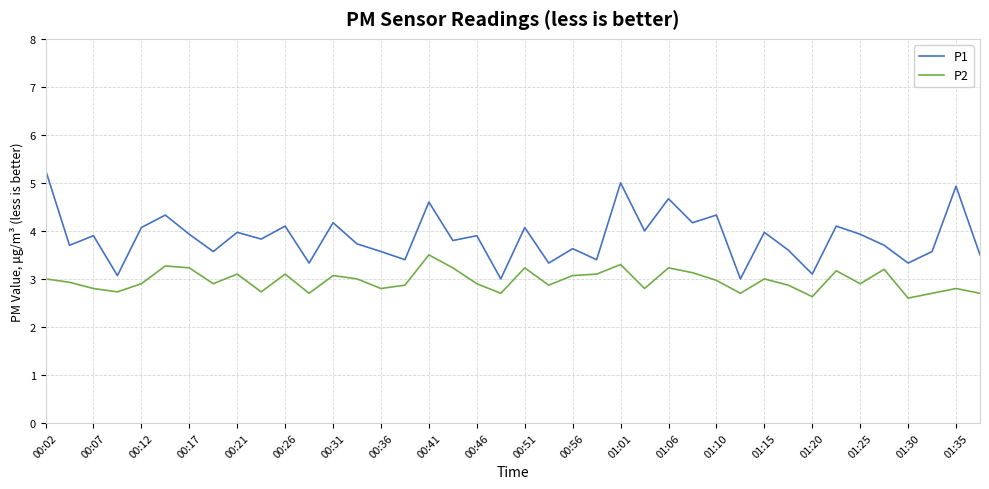

Reading left to right, what are all the values shown in this chart?

P1: 5.3	3.7	3.9	3.1	4.1	4.3	3.9	3.6	4.0	3.8	4.1	3.3	4.2	3.7	3.6	3.4	4.6	3.8	3.9	3.0	4.1	3.3	3.6	3.4	5.0	4.0	4.7	4.2	4.3	3.0	4.0	3.6	3.1	4.1	3.9	3.7	3.3	3.6	4.9	3.5
P2: 3.0	2.9	2.8	2.7	2.9	3.3	3.2	2.9	3.1	2.7	3.1	2.7	3.1	3.0	2.8	2.9	3.5	3.2	2.9	2.7	3.2	2.9	3.1	3.1	3.3	2.8	3.2	3.1	3.0	2.7	3.0	2.9	2.6	3.2	2.9	3.2	2.6	2.7	2.8	2.7